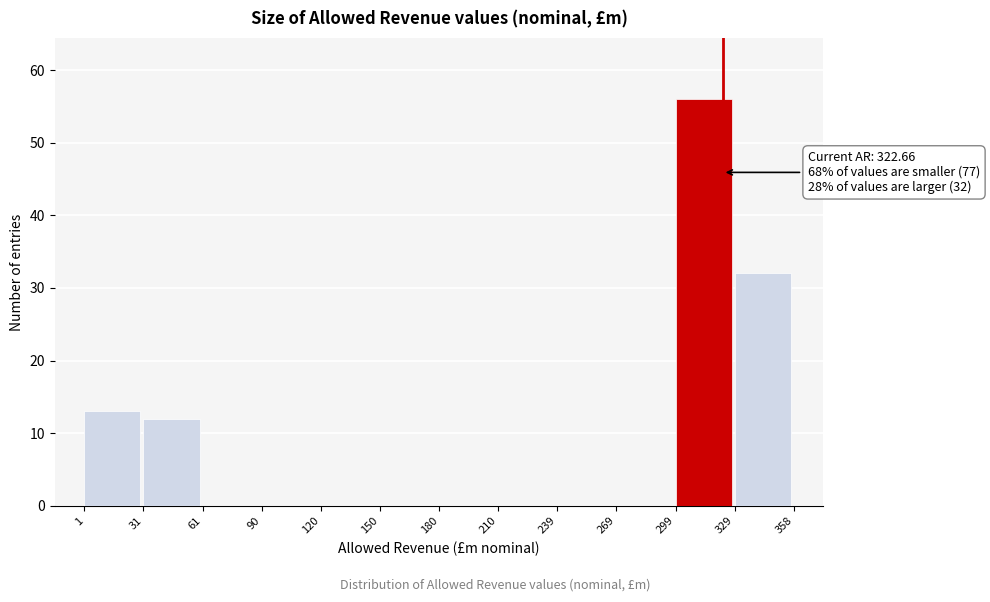

Over which range of the x-axis is the bar tallest?

299 to 329